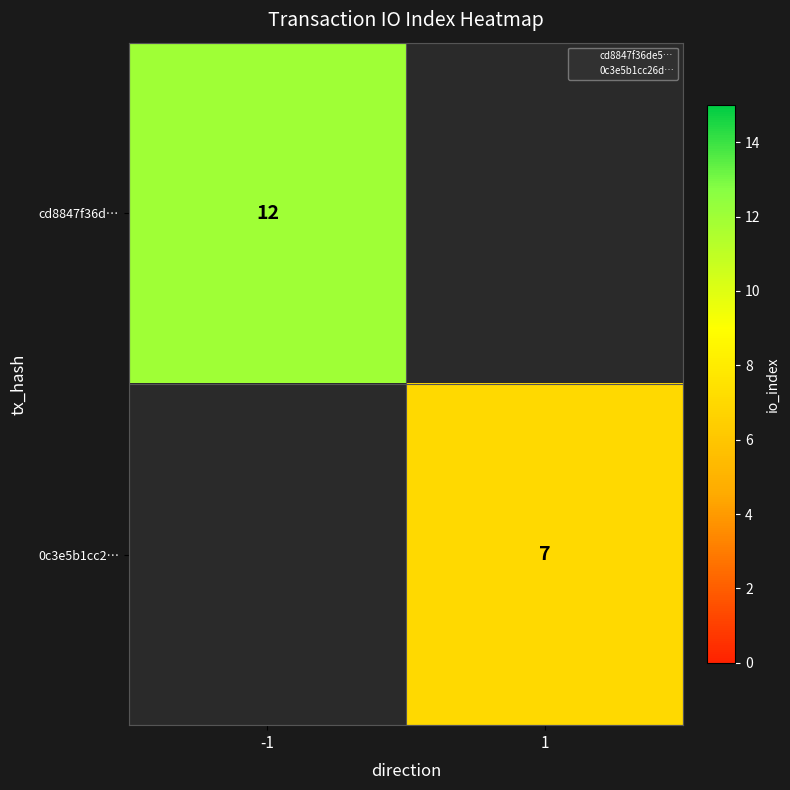

Is the value of 0c3e5b1cc2… at 1 greater than the value of cd8847f36d… at 1?

No